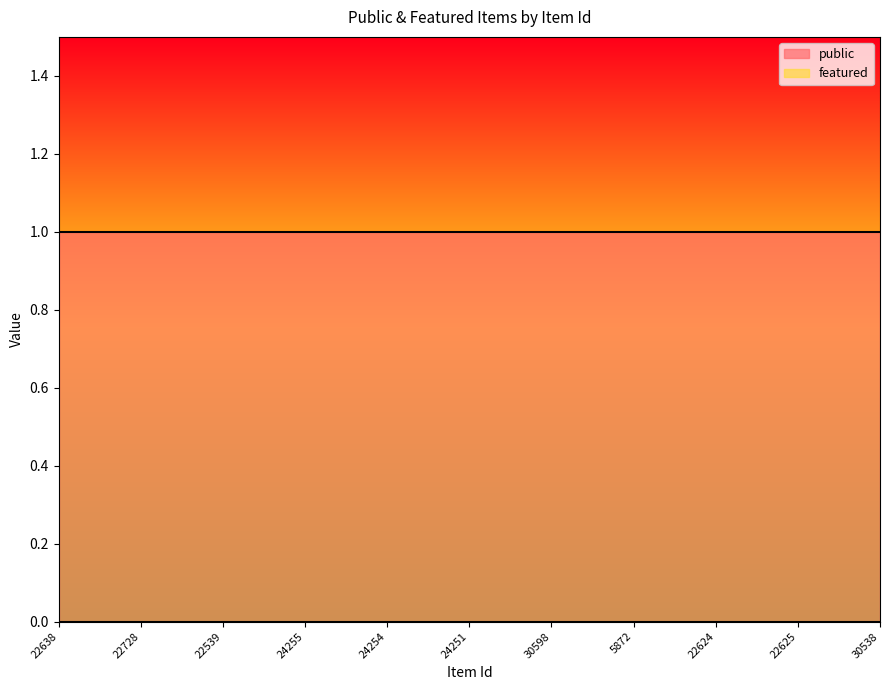

List the series in order of their overall mean, highest first.

public, featured